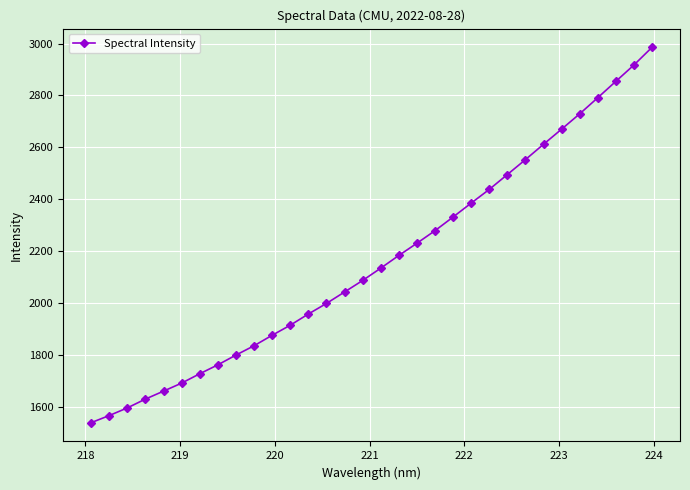

Reading right to left, what are all the values shown in this chart?

2985.2	2917.0	2854.1	2791.0	2728.7	2669.7	2611.4	2552.3	2494.7	2437.4	2384.6	2331.0	2278.3	2229.7	2182.7	2133.6	2086.2	2041.7	1997.5	1956.8	1913.6	1874.8	1834.4	1798.4	1760.7	1726.4	1690.3	1659.3	1628.7	1594.6	1565.1	1537.6